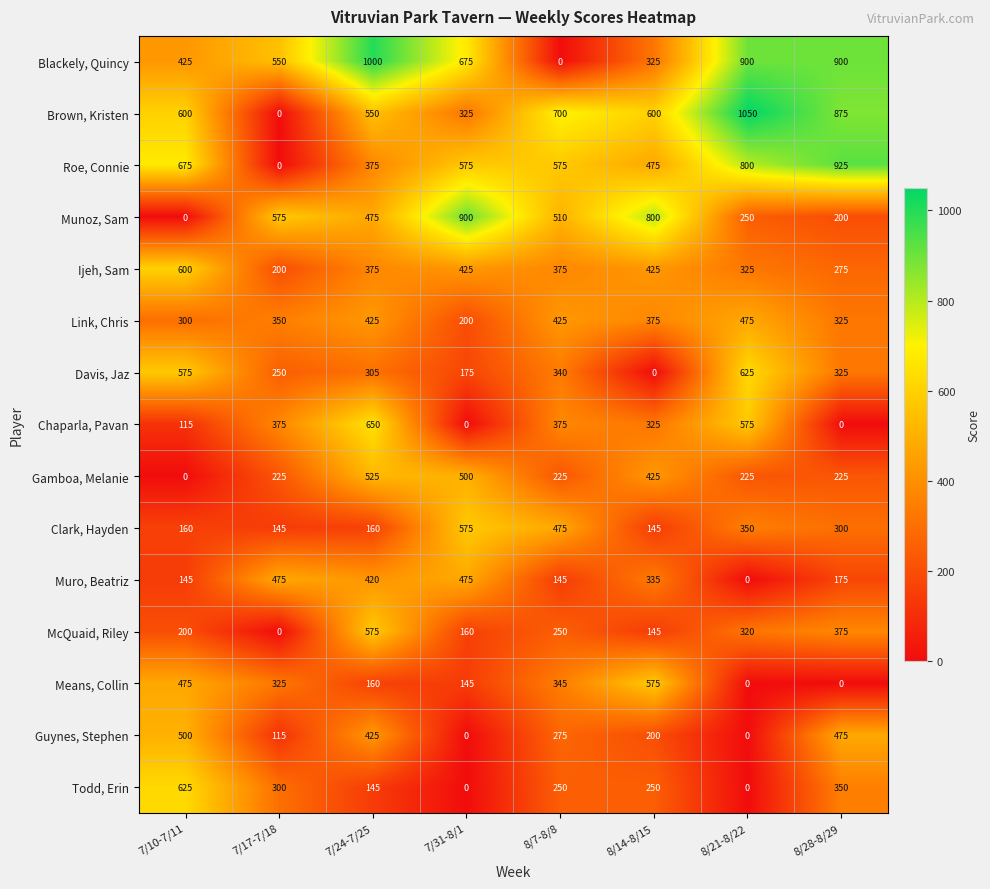

True or false: Guynes, Stephen has a value of 475 at 8/28-8/29.

True